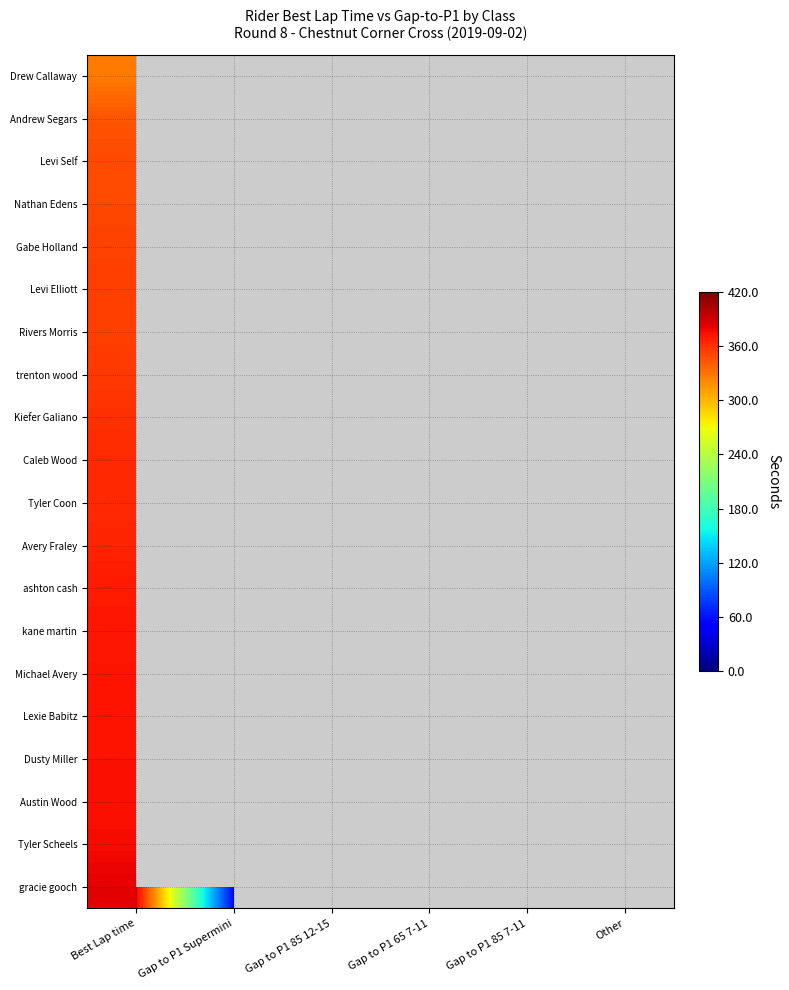

At how many categories does at least one series exceed 337?

1